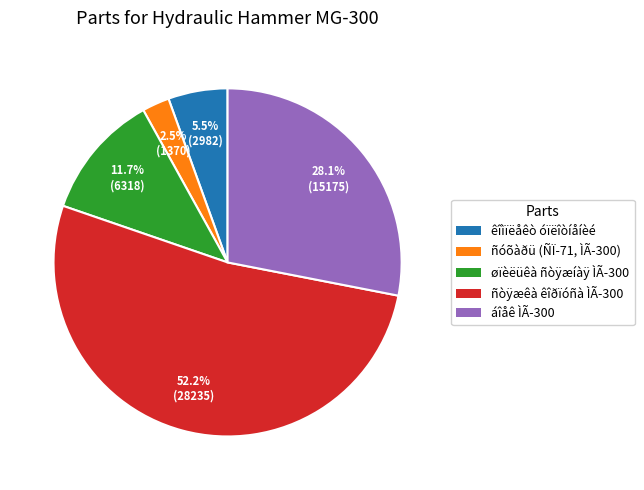

What is the ratio of the value at ñòÿæêà êîðïóñà ÌÃ-300 to the value at áîåê ÌÃ-300?

1.9